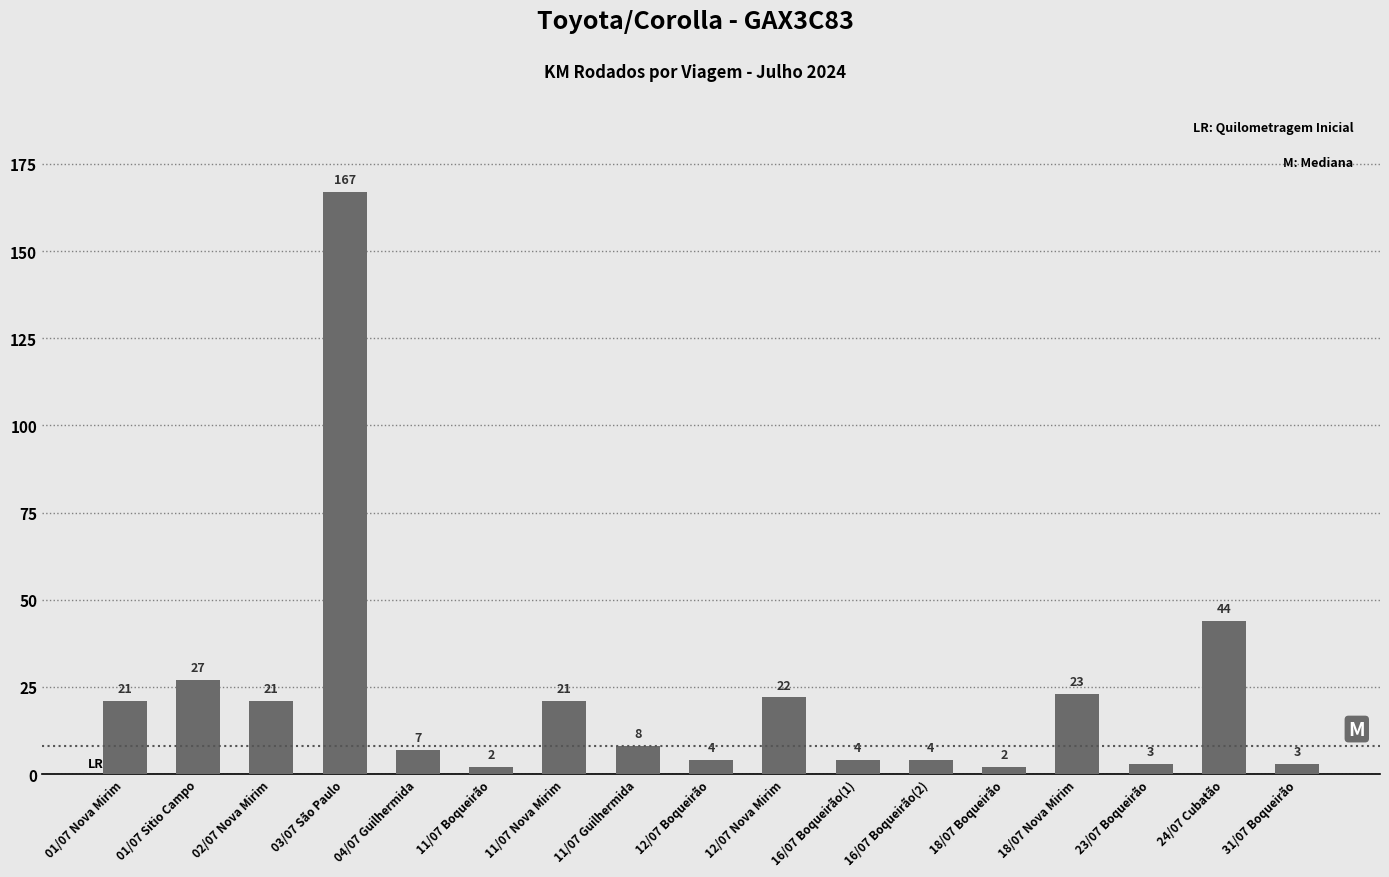

True or false: the data shows 22 at 12/07 Nova Mirim.

True